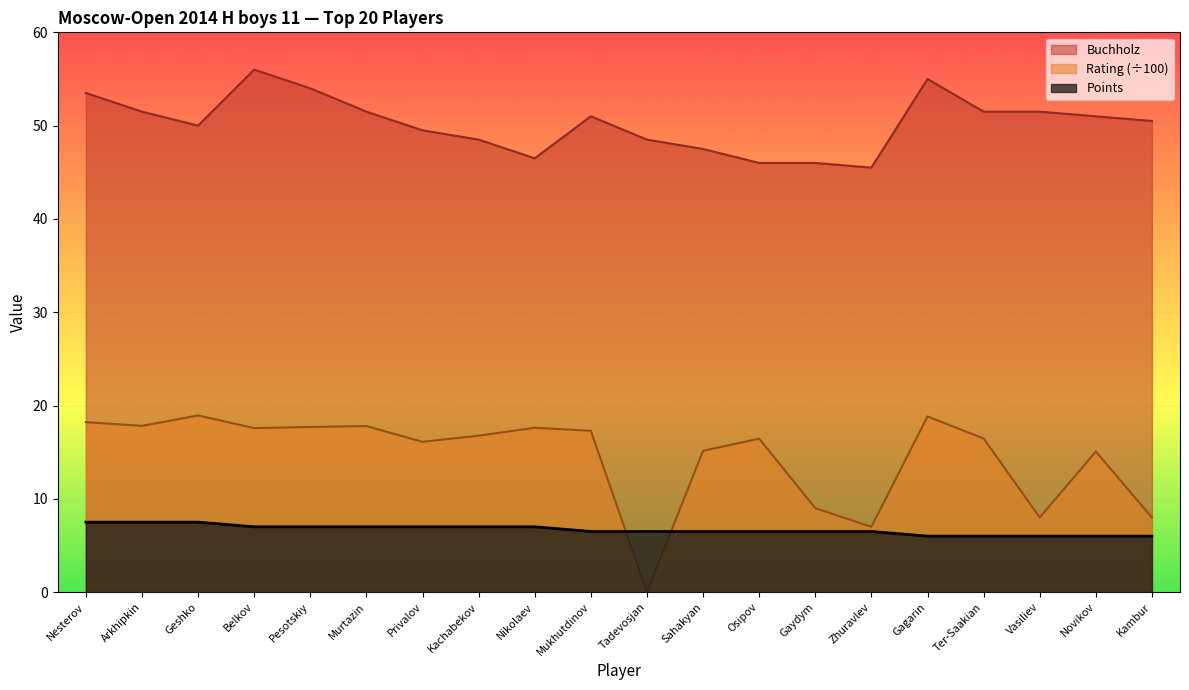

Which label corresponds to the largest value in the chart?

Belkov